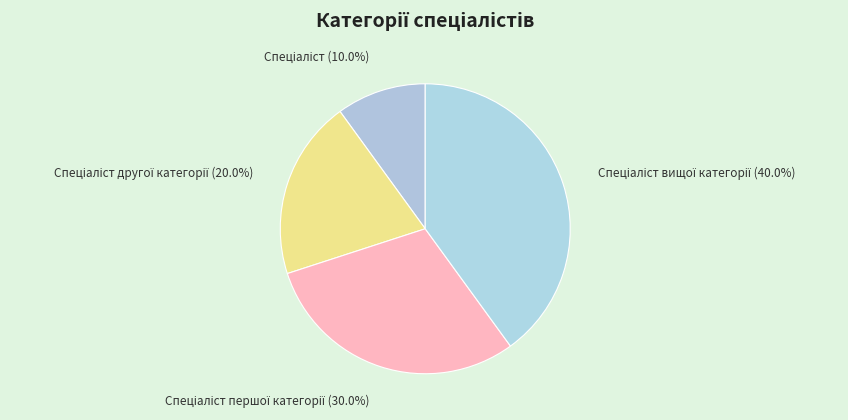

Is there a majority slice in this chart?

No